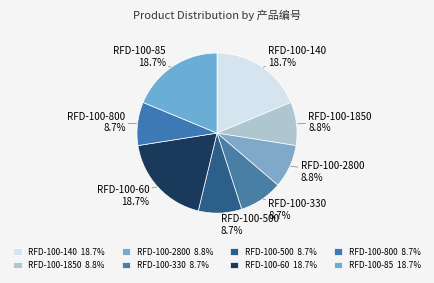

Is there any slice that represents more than half of the pie?

No